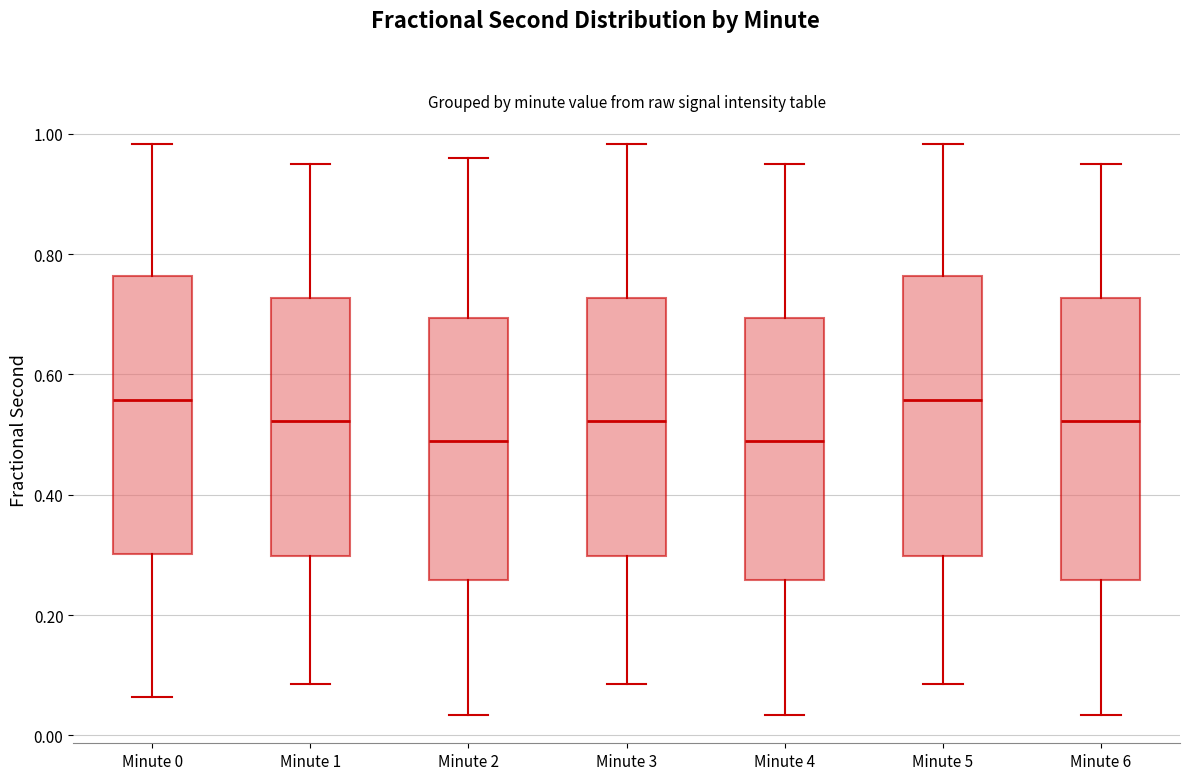

Where is the lower edge of the box for Minute 0 on the y-axis? The values are not printed on the chart, so give them approximately, as read against the axis.

0.30